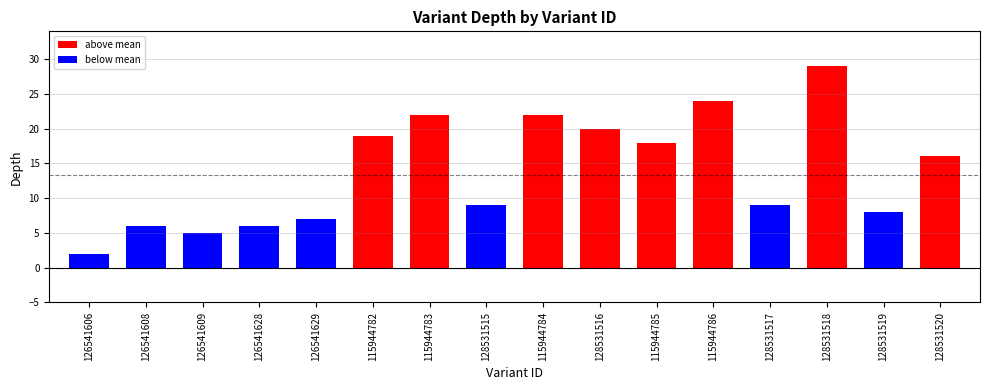

What is the average value?

14